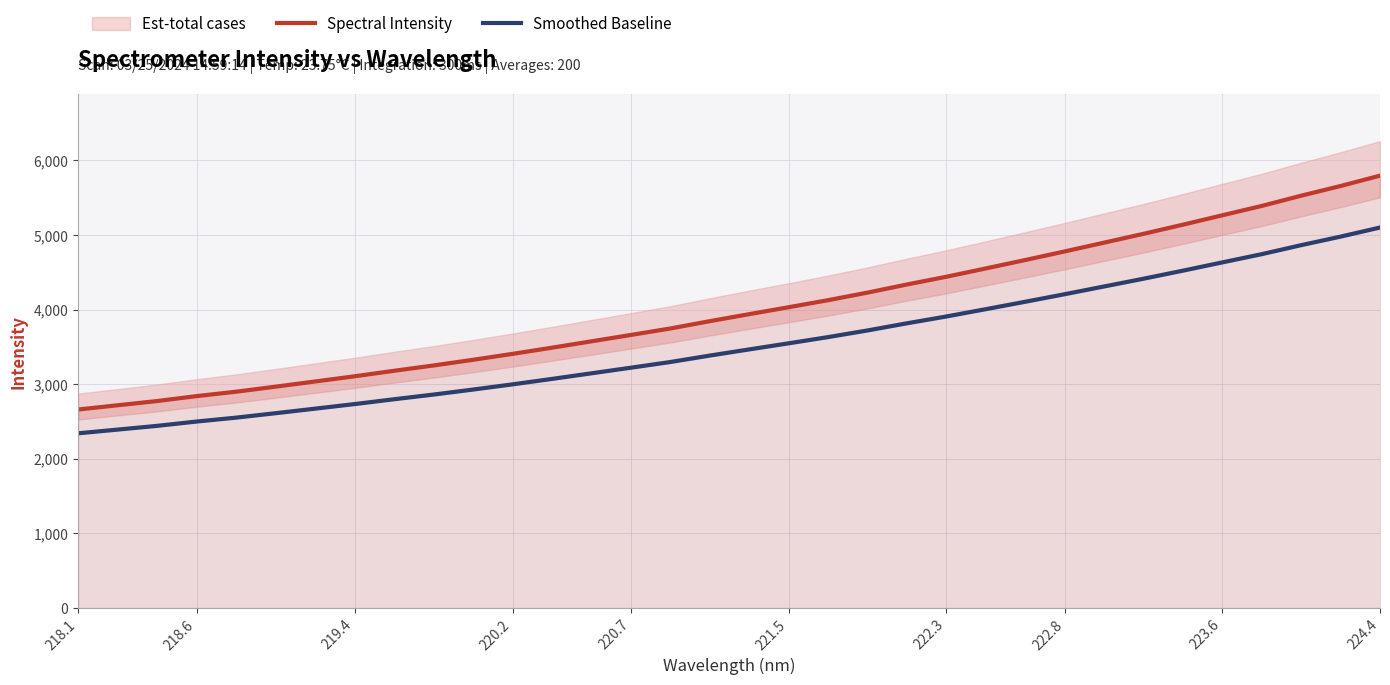

What is the difference between the maximum and minimum values in the Spectral Intensity series?

3134.5